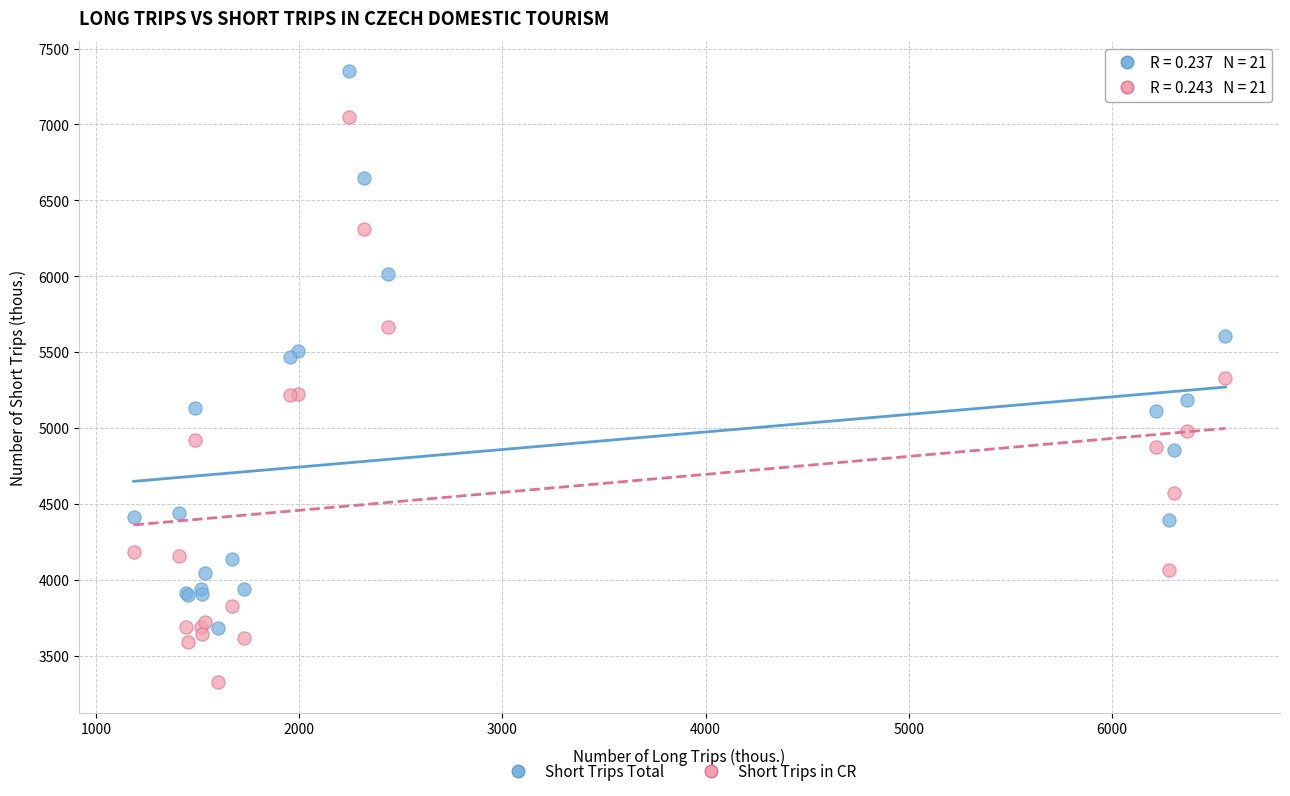

Which series reaches the minimum Y coordinate?

Short Trips in CR